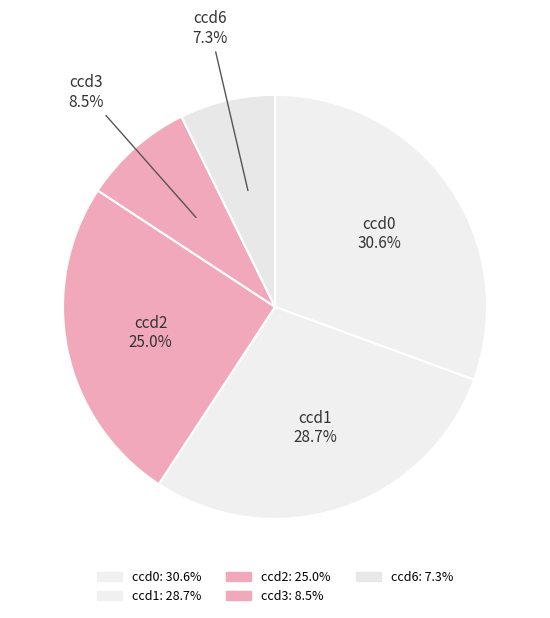

How much of the chart is everything except ccd3?

91.5%